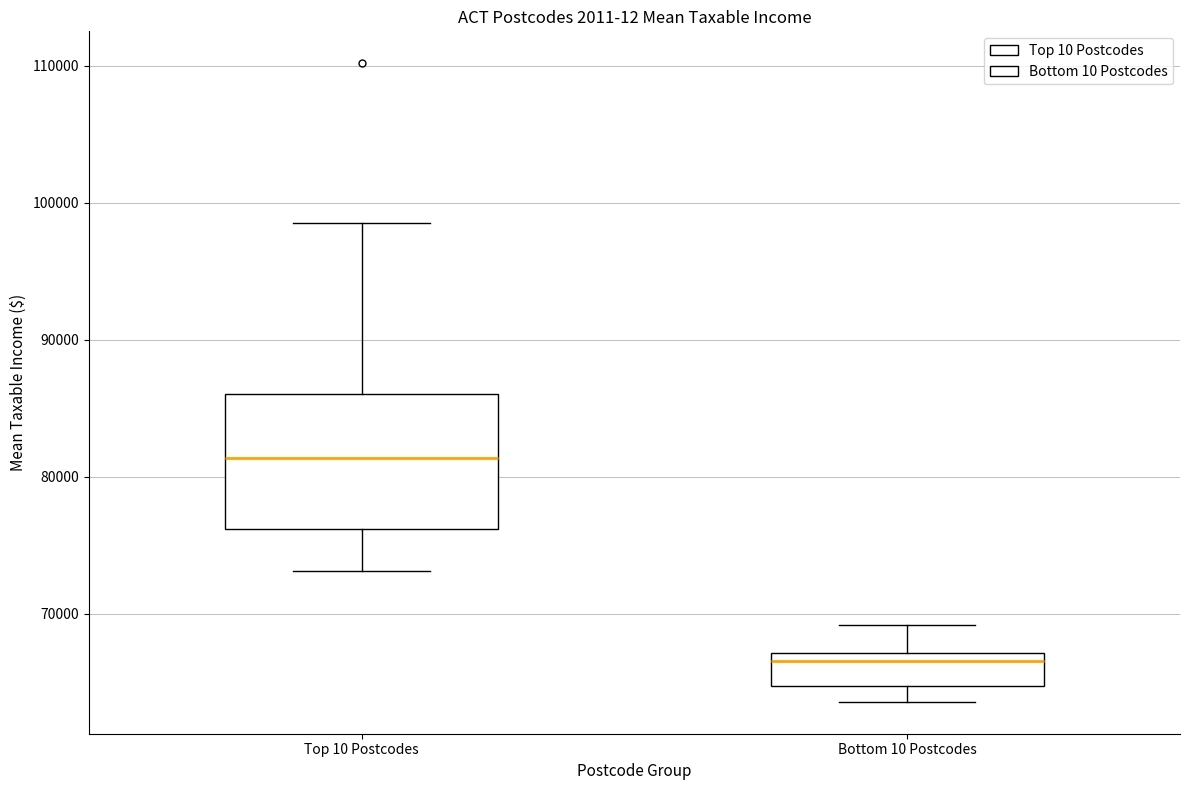

Reading left to right, transcribe this box plot: for each box, give where its median line is, the range the box spans, and where its two whiskers end, as read against the y-axis. The values are not printed on the chart, so give them approximately, as read against the axis.

Top 10 Postcodes: median 81000, box 76000 to 86000, whiskers 73000 to 99000
Bottom 10 Postcodes: median 67000 (just below the box's upper edge), box 65000 to 67000, whiskers 64000 to 69000